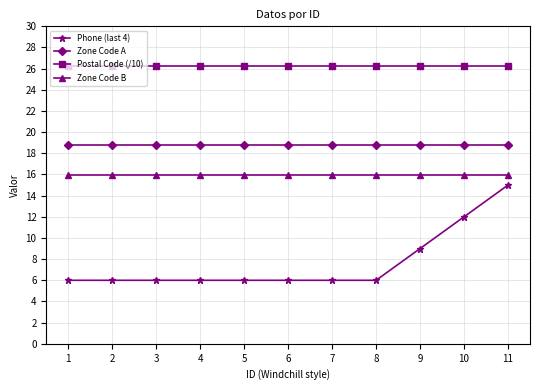

True or false: Zone Code B has a value of 8.6 at 2.

False